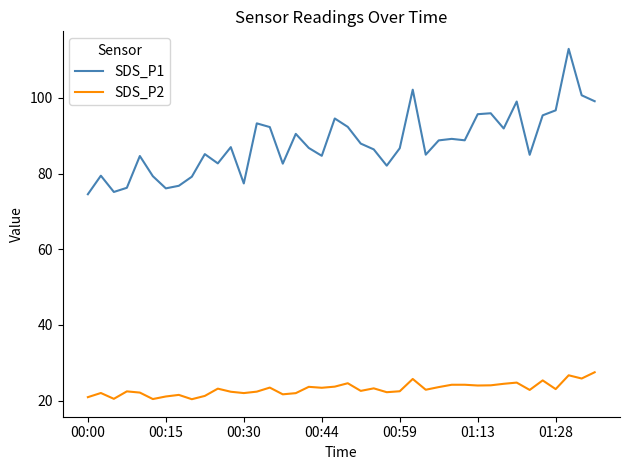

True or false: SDS_P1 and SDS_P2 cross at least once.

False